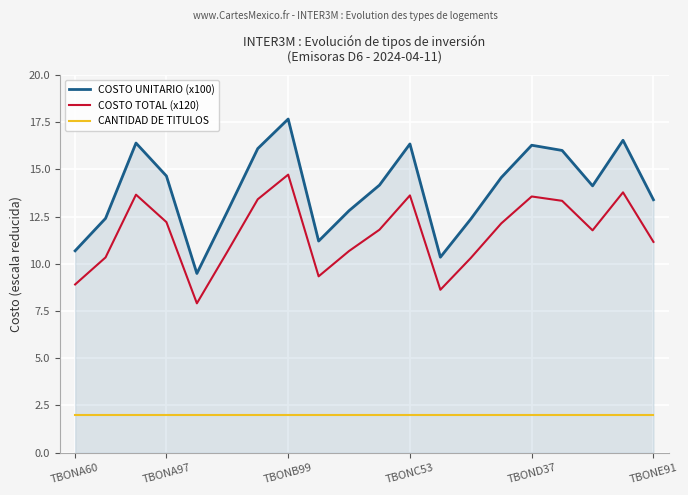

What is the smallest value displayed?

2.0